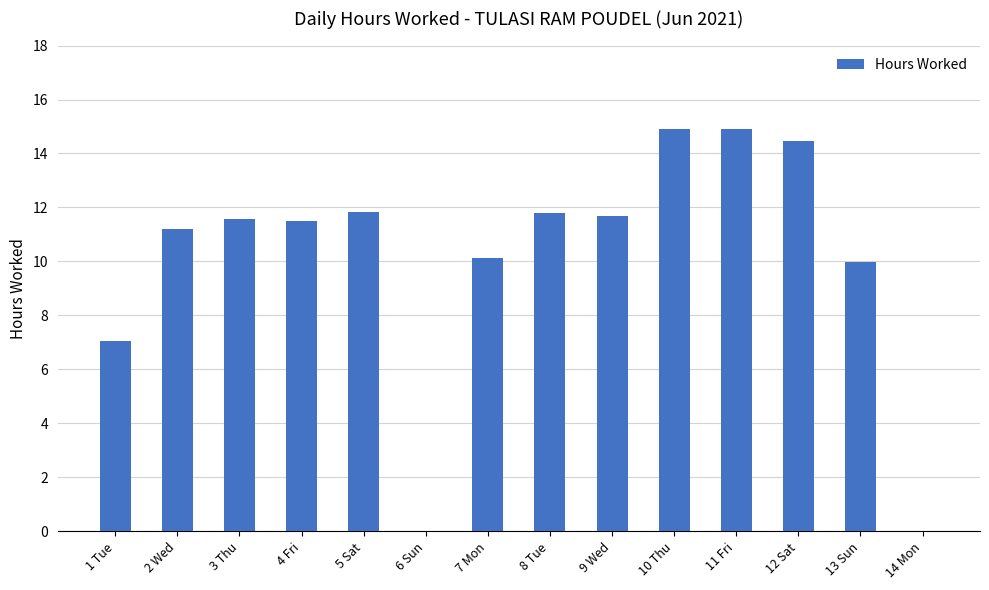

The value at 6 Sun is 0.0. True or false?

True